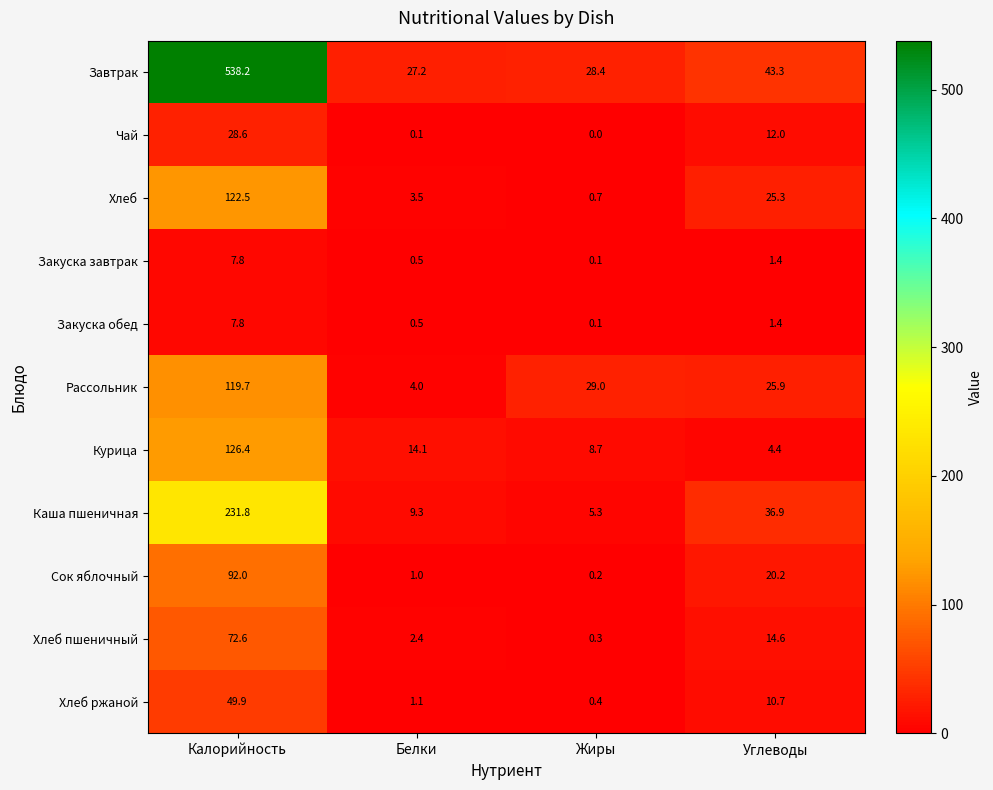

How many categories are shown in the chart?

4